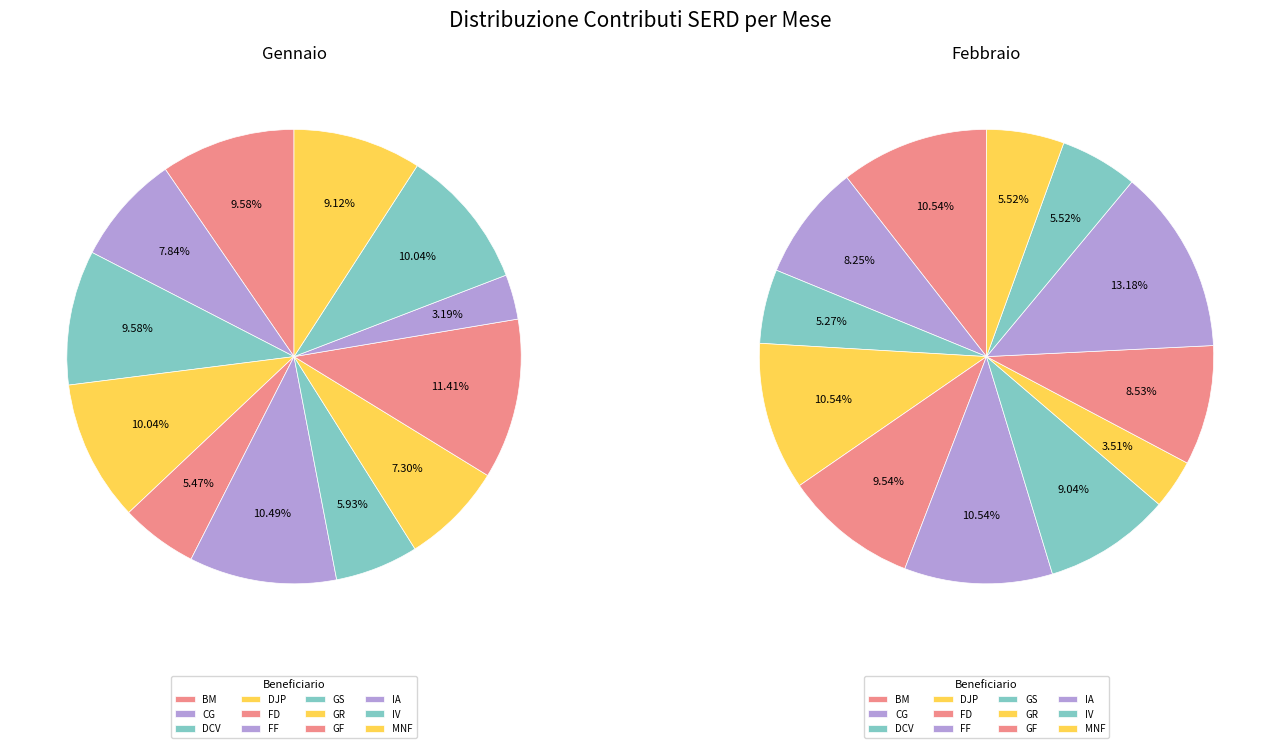

Which slice is the smallest?

IA